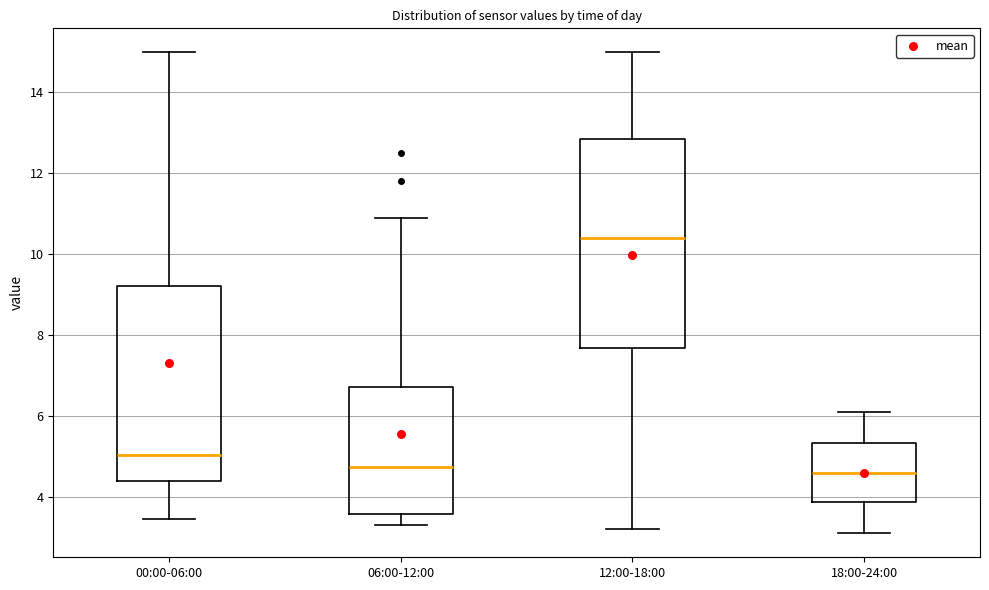

Comparing the boxes themselves (not the whiskers), which one is the tallest?

12:00-18:00